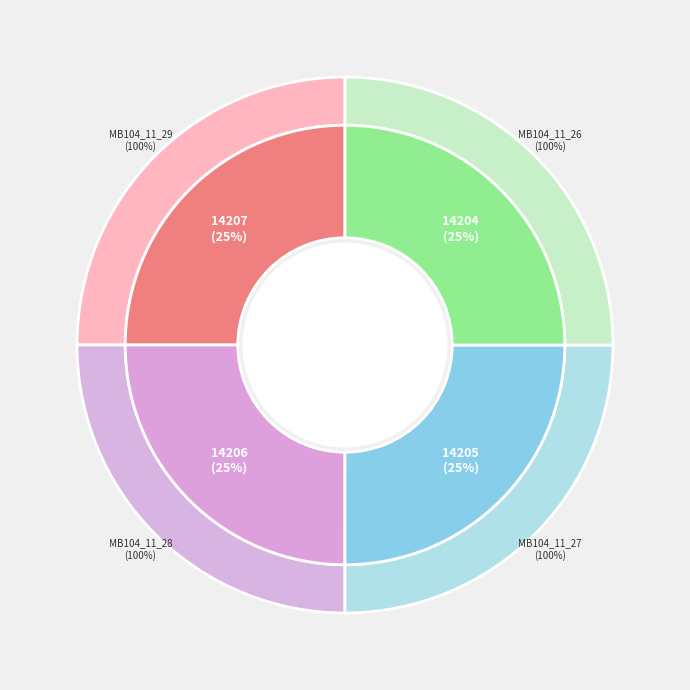

To the nearest percent, what portion does MB104_11_27 represent?

25%